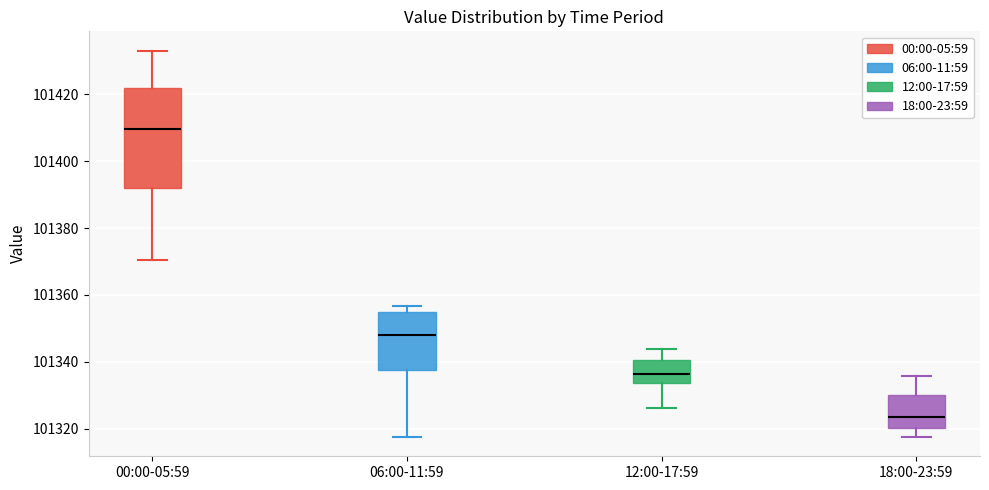

Reading left to right, read every box against the y-axis: the position of its median line, the range the box covers, and the ends of its whiskers. The values are not printed on the chart, so give them approximately, as read against the axis.

00:00-05:59: median 101410, box 101392 to 101422, whiskers 101370 to 101432
06:00-11:59: median 101348, box 101338 to 101354, whiskers 101318 to 101356
12:00-17:59: median 101336, box 101334 to 101340, whiskers 101326 to 101344
18:00-23:59: median 101324, box 101320 to 101330, whiskers 101318 to 101336